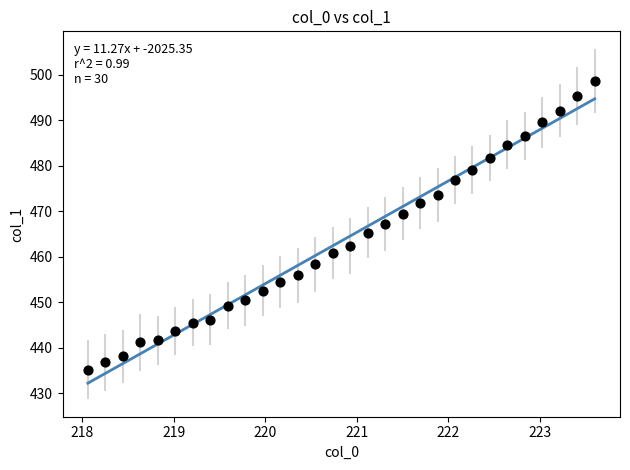

List the coordinates of all points as (X, Y) pairs, reading left to right.

(218.1, 435.2)  (218.3, 436.8)  (218.4, 438.1)  (218.6, 441.2)  (218.8, 441.7)  (219.0, 443.7)  (219.2, 445.5)  (219.4, 446.1)  (219.6, 449.3)  (219.8, 450.4)  (220.0, 452.6)  (220.2, 454.4)  (220.4, 455.9)  (220.5, 458.3)  (220.7, 460.9)  (220.9, 462.3)  (221.1, 465.3)  (221.3, 467.2)  (221.5, 469.5)  (221.7, 471.8)  (221.9, 473.6)  (222.1, 476.9)  (222.3, 479.0)  (222.5, 481.7)  (222.6, 484.6)  (222.8, 486.5)  (223.0, 489.5)  (223.2, 492.1)  (223.4, 495.2)  (223.6, 498.7)